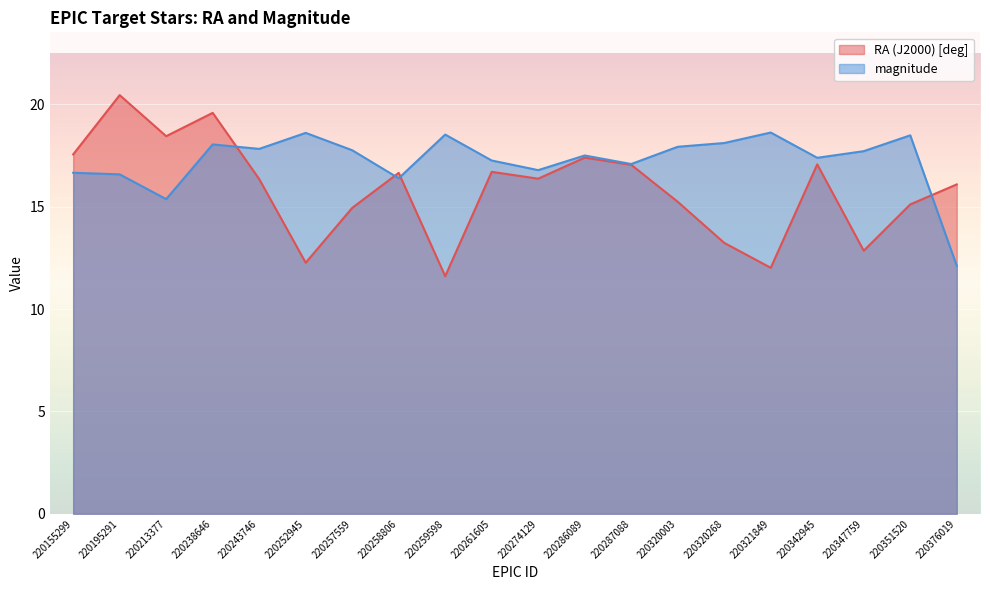

Is the value of magnitude at 220342945 greater than the value of RA (J2000) [deg] at 220351520?

Yes